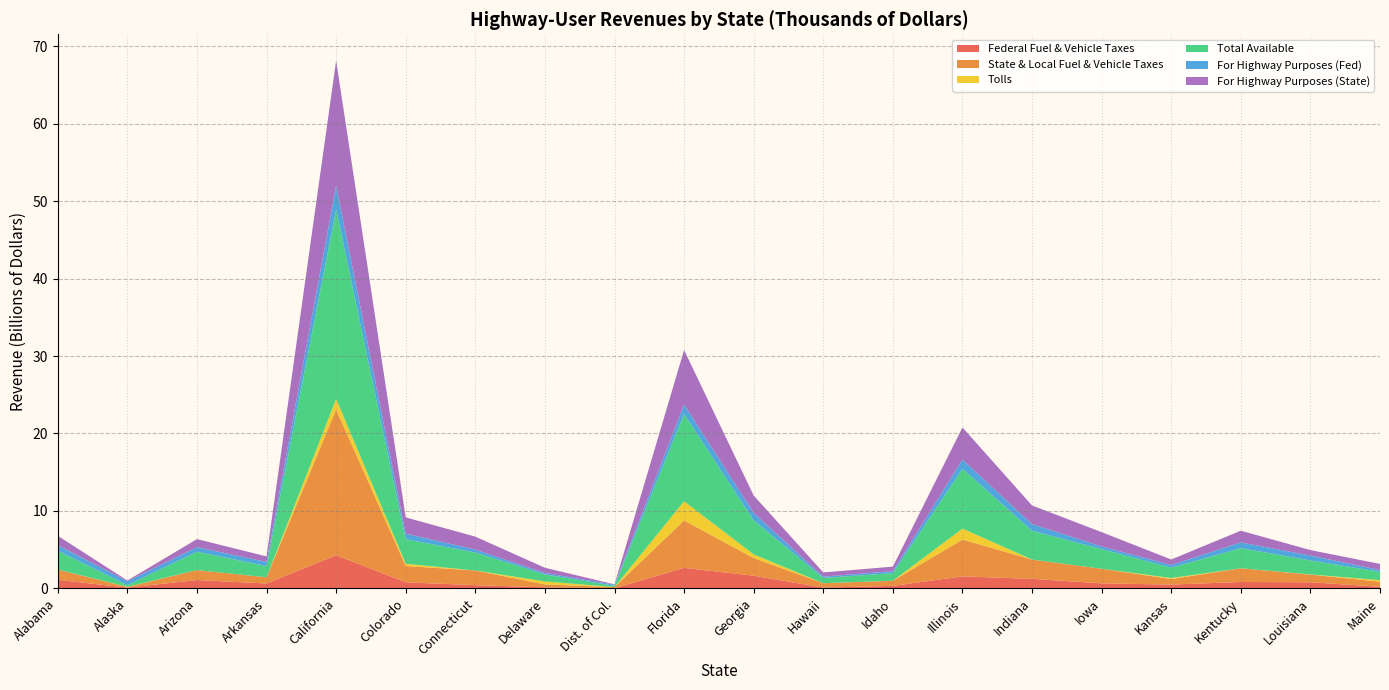

Reading left to right, extract all data points from this chart.

Federal Fuel & Vehicle Taxes: Alabama=1107887	Alaska=103478	Arizona=1082642	Arkansas=632730	California=4295039	Colorado=787239	Connecticut=423478	Delaware=137372	Dist. of Col.=27633	Florida=2651090	Georgia=1642502	Hawaii=106993	Idaho=328859	Illinois=1552034	Indiana=1235144	Iowa=652527	Kansas=494445	Kentucky=830575	Louisiana=793235	Maine=207772
State & Local Fuel & Vehicle Taxes: Alabama=1326609	Alaska=80394	Arizona=1283484	Arkansas=807580	California=18812076	Colorado=2105493	Connecticut=1892515	Delaware=376853	Dist. of Col.=140948	Florida=6123899	Georgia=2268750	Hawaii=567041	Idaho=659081	Illinois=4756670	Indiana=2486434	Iowa=1883162	Kansas=712542	Kentucky=1768849	Louisiana=987153	Maine=664700
Tolls: Alabama=0	Alaska=27733	Arizona=0	Arkansas=0	California=1358519	Colorado=284678	Connecticut=0	Delaware=386177	Dist. of Col.=0	Florida=2476343	Georgia=482391	Hawaii=0	Idaho=0	Illinois=1413826	Indiana=0	Iowa=0	Kansas=135387	Kentucky=0	Louisiana=24306	Maine=200707
Total Available: Alabama=2434496	Alaska=211605	Arizona=2366126	Arkansas=1440310	California=24465634	Colorado=3177410	Connecticut=2315993	Delaware=900402	Dist. of Col.=168581	Florida=11251332	Georgia=4393643	Hawaii=674034	Idaho=987940	Illinois=7722530	Indiana=3721578	Iowa=2535689	Kansas=1342374	Kentucky=2599424	Louisiana=1804694	Maine=1073179
For Highway Purposes (Fed): Alabama=711188	Alaska=502375	Arizona=591514	Arkansas=536807	California=3086490	Colorado=713538	Connecticut=383594	Delaware=190577	Dist. of Col.=143644	Florida=1233576	Georgia=967131	Hawaii=168536	Idaho=250427	Illinois=1182833	Indiana=856633	Iowa=344223	Kansas=342477	Kentucky=739363	Louisiana=632634	Maine=227236
For Highway Purposes (State): Alabama=1210048	Alaska=94368	Arizona=1041861	Arkansas=714860	California=16111992	Colorado=2099956	Connecticut=1669865	Delaware=674422	Dist. of Col.=44079	Florida=7037001	Georgia=2238006	Hawaii=545993	Idaho=584021	Illinois=4149521	Indiana=2408565	Iowa=1849732	Kansas=707624	Kentucky=1511224	Louisiana=707562	Maine=786709